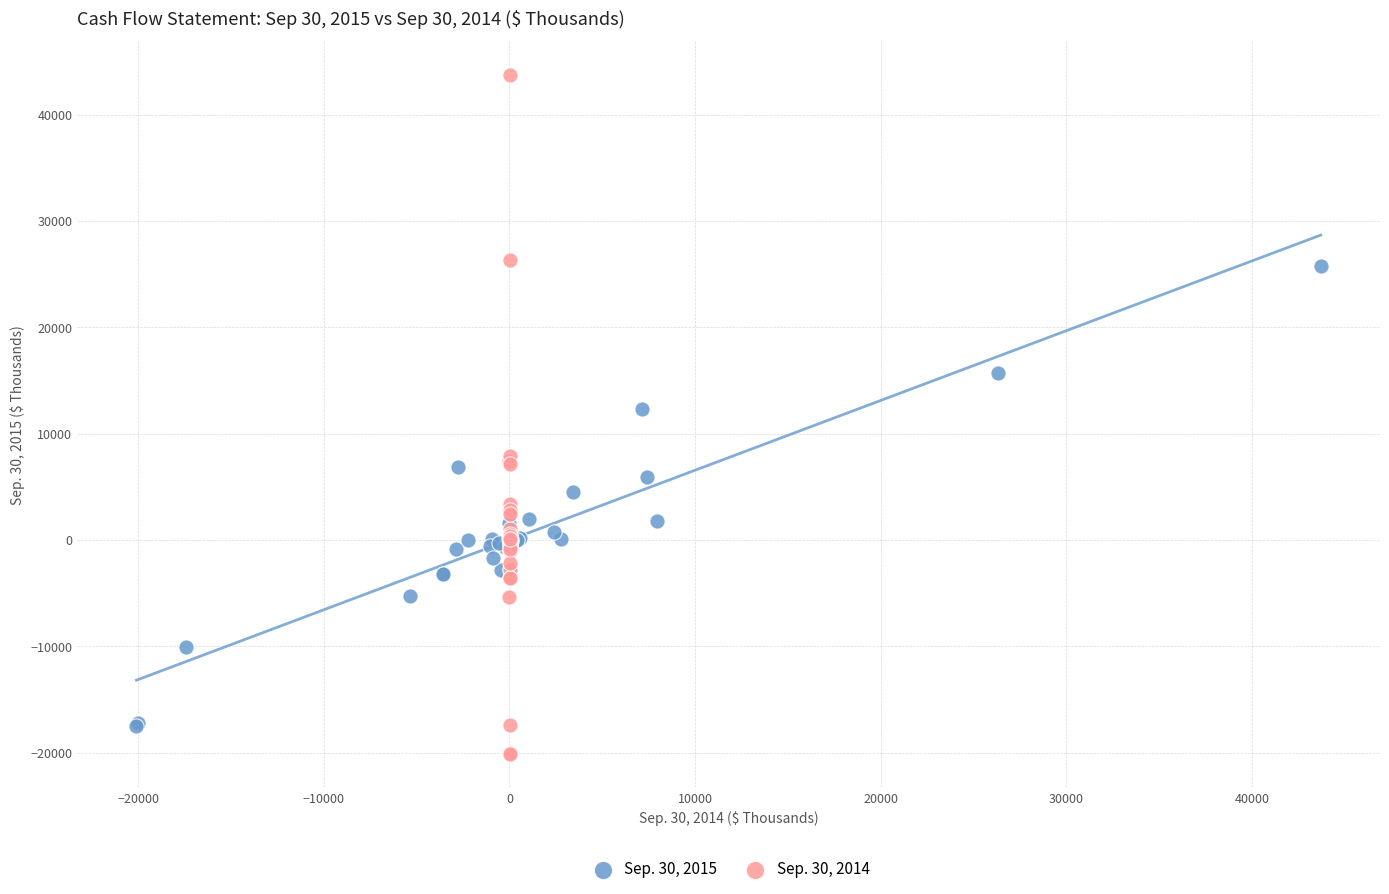

Which series contains the lowest Y value?

Sep. 30, 2014